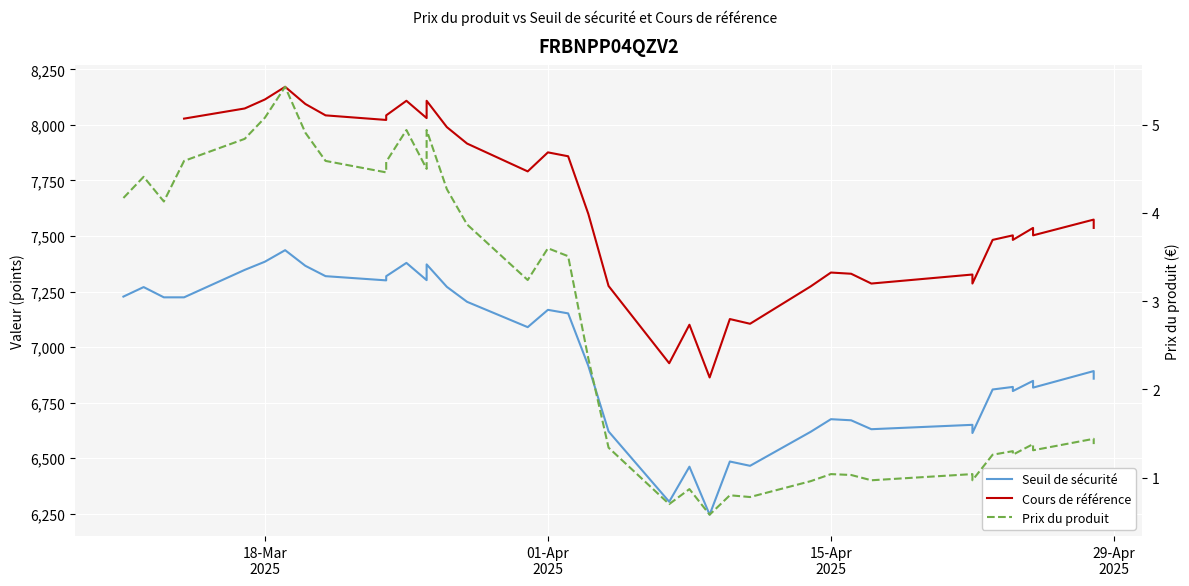

How many data points in Seuil de sécurité are above 6915?

20